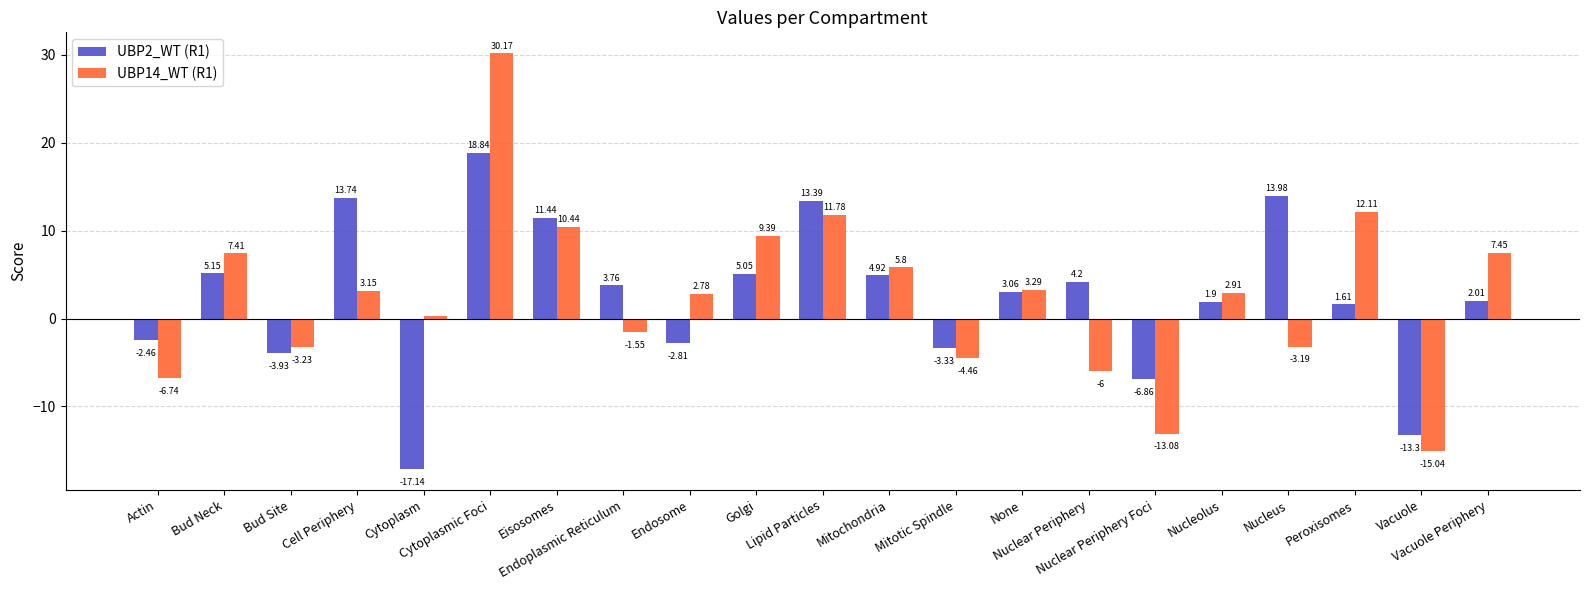

What is the average value of the UBP14_WT (R1) series?

2.6